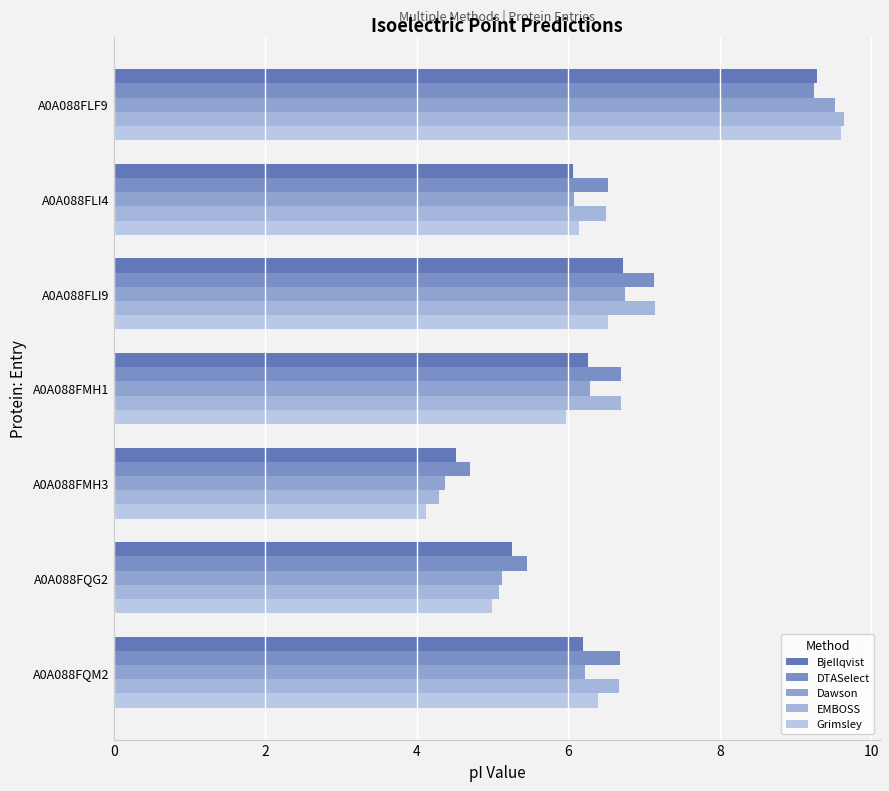

How many data points in DTASelect are less than 6?

2